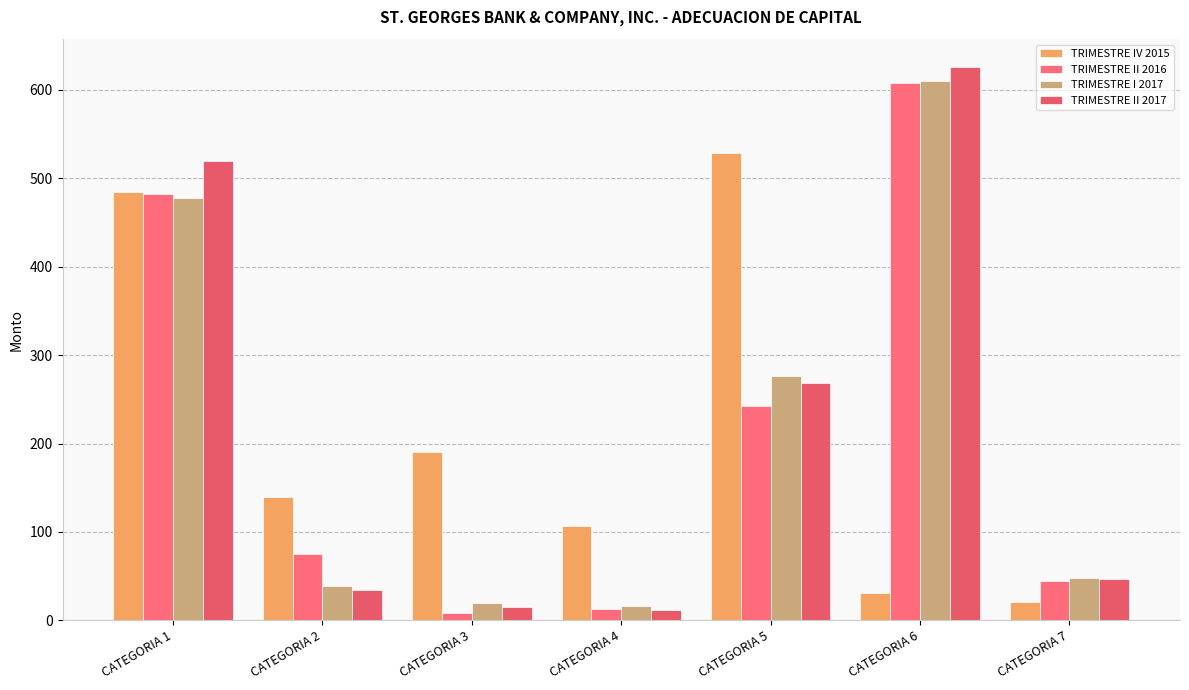

Which has a higher value, CATEGORIA 4 or CATEGORIA 7?

CATEGORIA 4